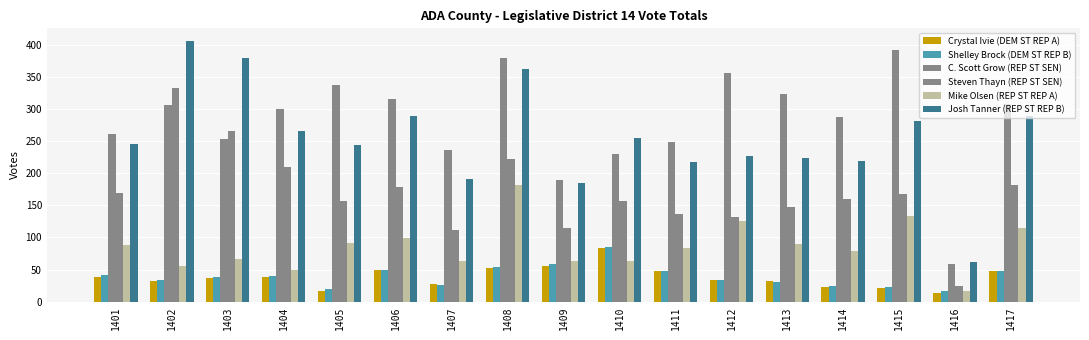

How many groups of bars are there?

17